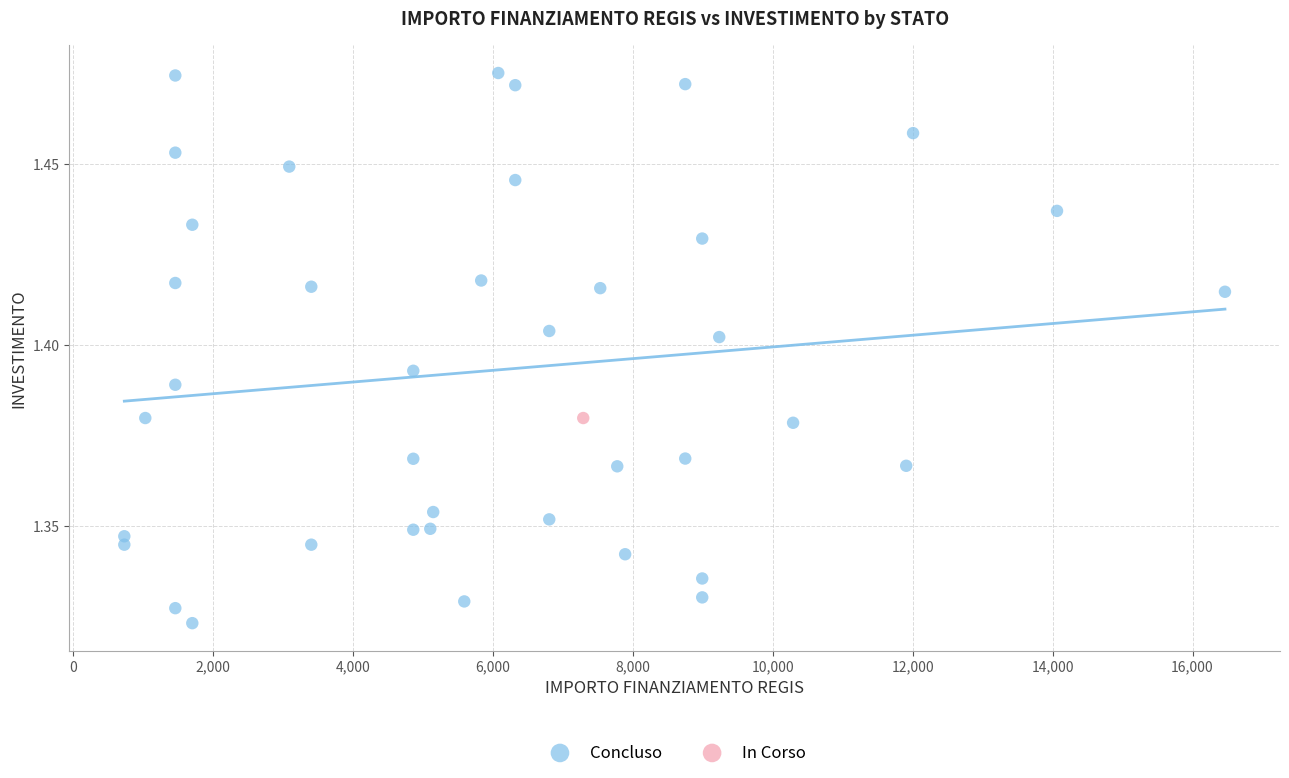

What are all the series names shown in the legend?

Concluso, In Corso